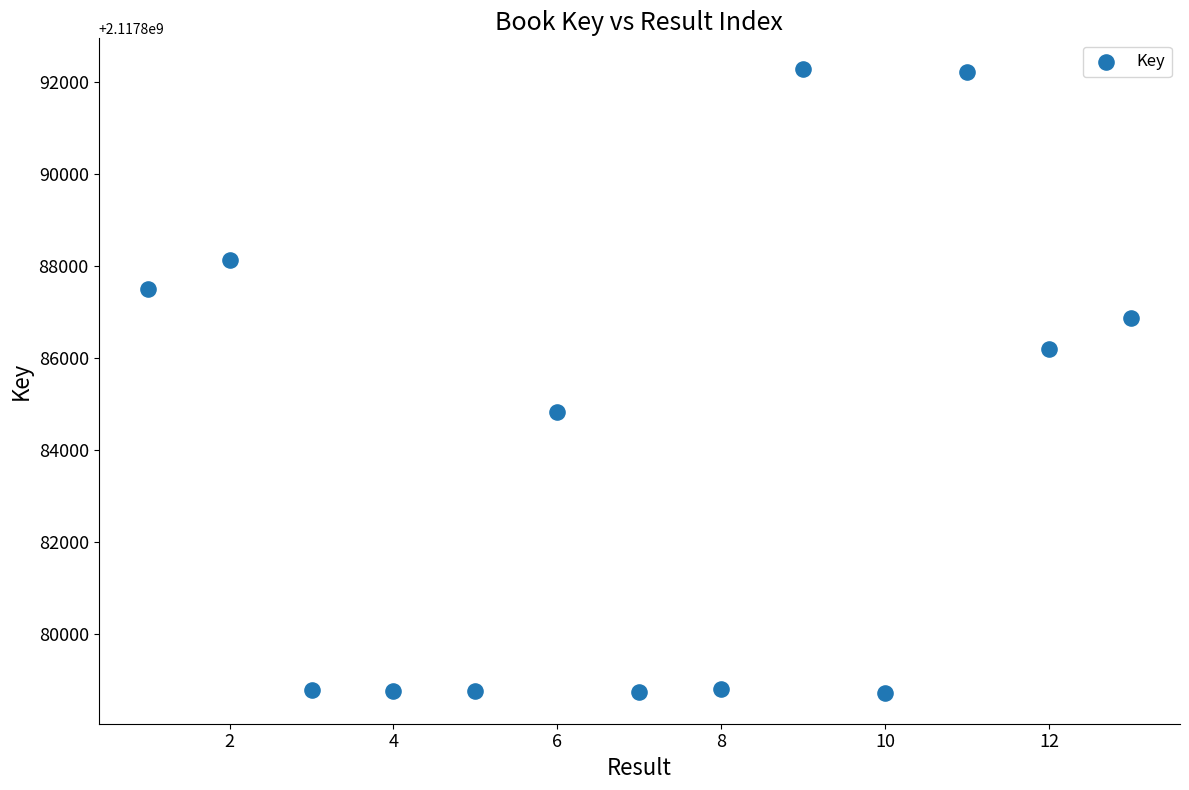

What is the range of Y values (max minus min)?

13541